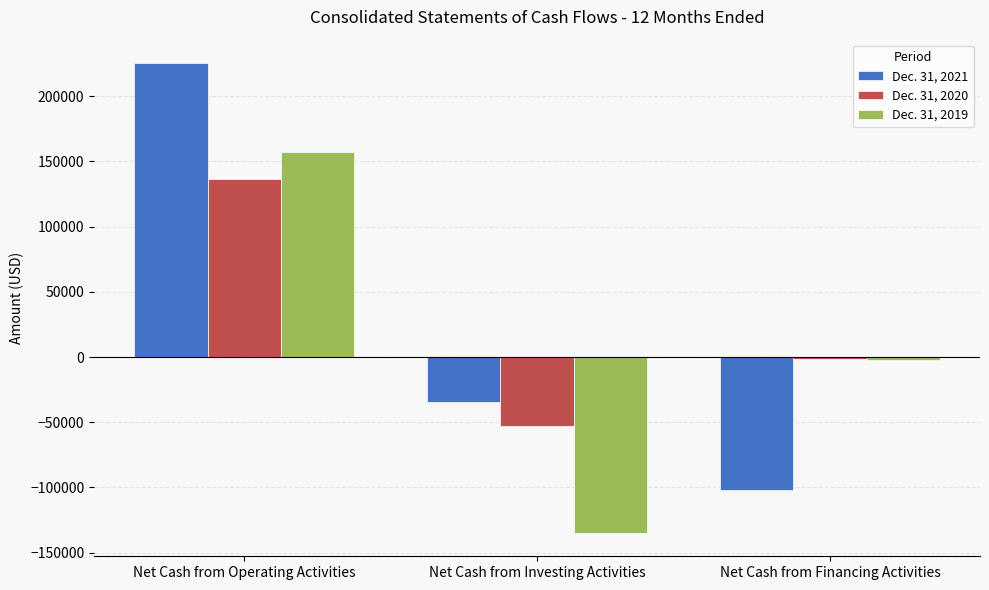

Which category has the lowest value across all series?

Net Cash from Investing Activities